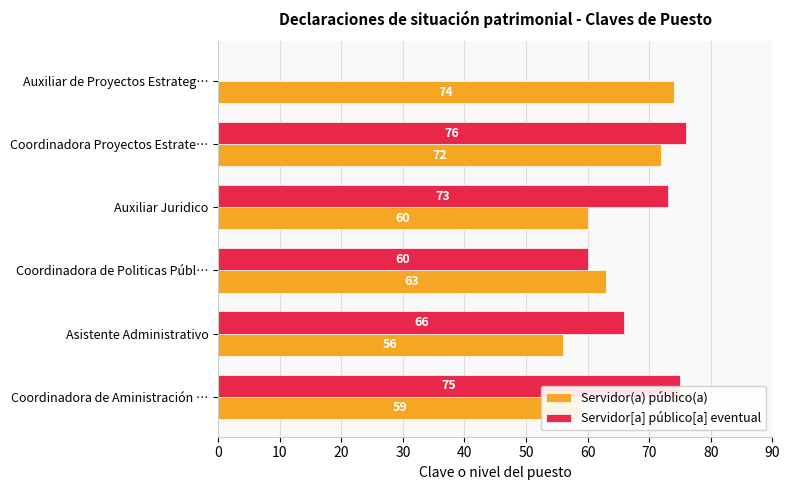

Which series has the largest total across all categories?

Servidor(a) público(a)